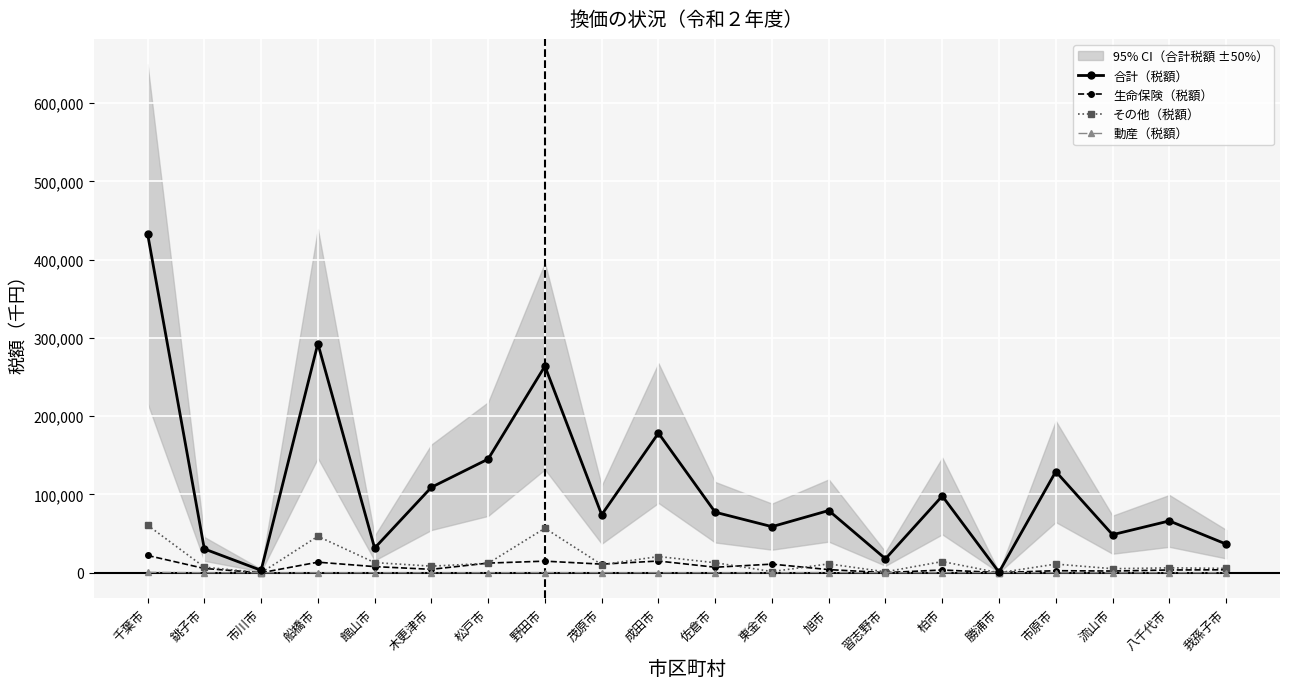

Is it true that 動産（税額） equals 0 at 銚子市?

True